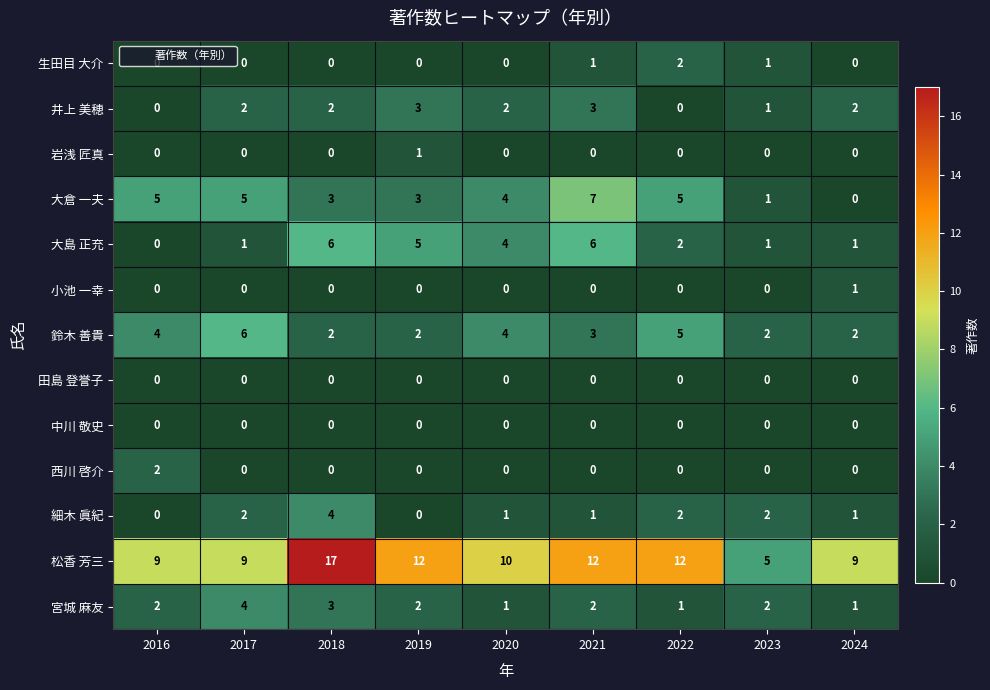

Which label corresponds to the largest value in the chart?

2018